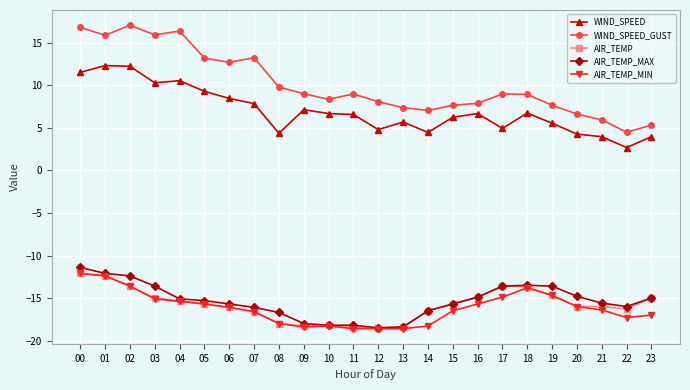

Which series has the widest spread of values?

WIND_SPEED_GUST